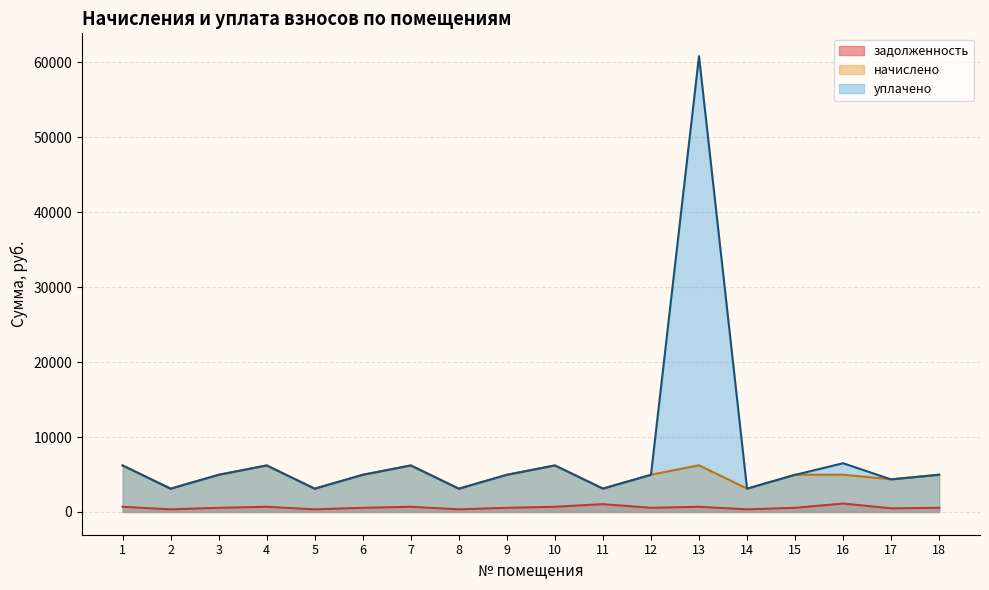

At how many categories does at least one series exceed 4451?

12